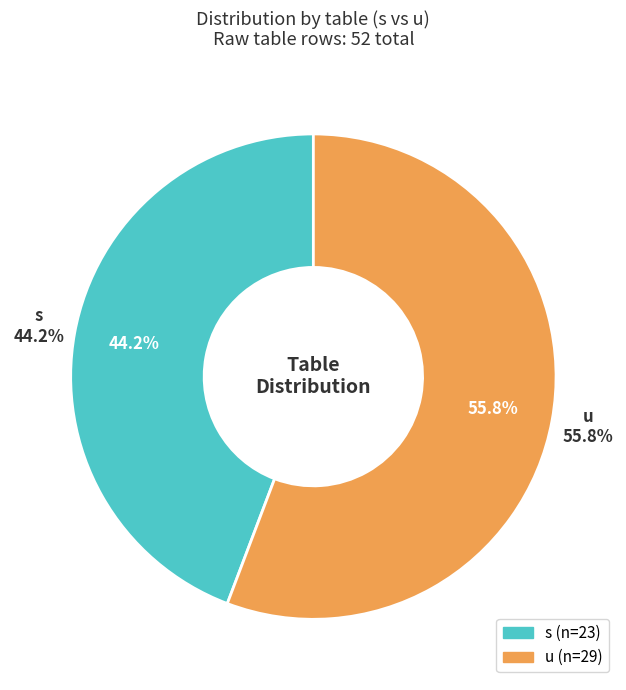

The u slice represents 56% of the pie. True or false?

True